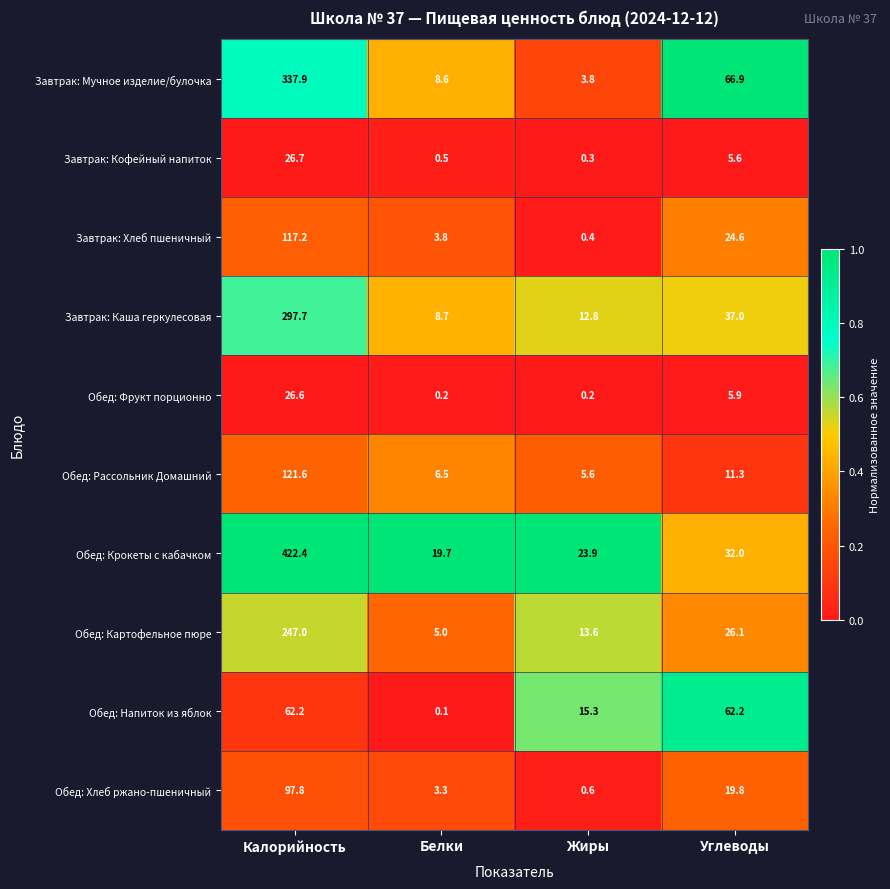

Rank the series by their maximum value, from highest to lowest.

Обед: Крокеты с кабачком, Завтрак: Мучное изделие/булочка, Завтрак: Каша геркулесовая, Обед: Картофельное пюре, Обед: Рассольник Домашний, Завтрак: Хлеб пшеничный, Обед: Хлеб ржано-пшеничный, Обед: Напиток из яблок, Завтрак: Кофейный напиток, Обед: Фрукт порционно